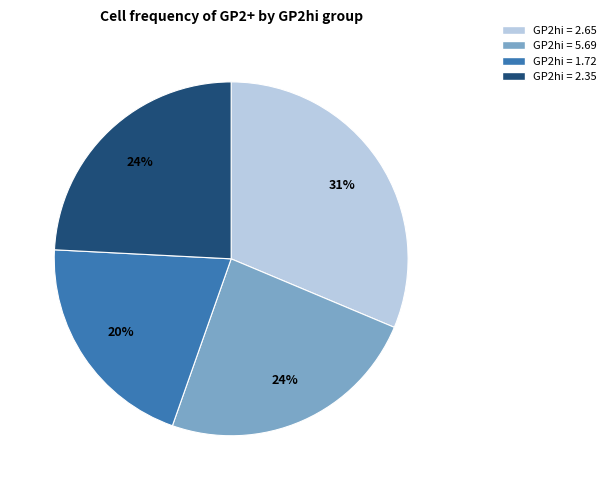

To the nearest percent, what is the difference between the largest and smallest slice percentages?

11%